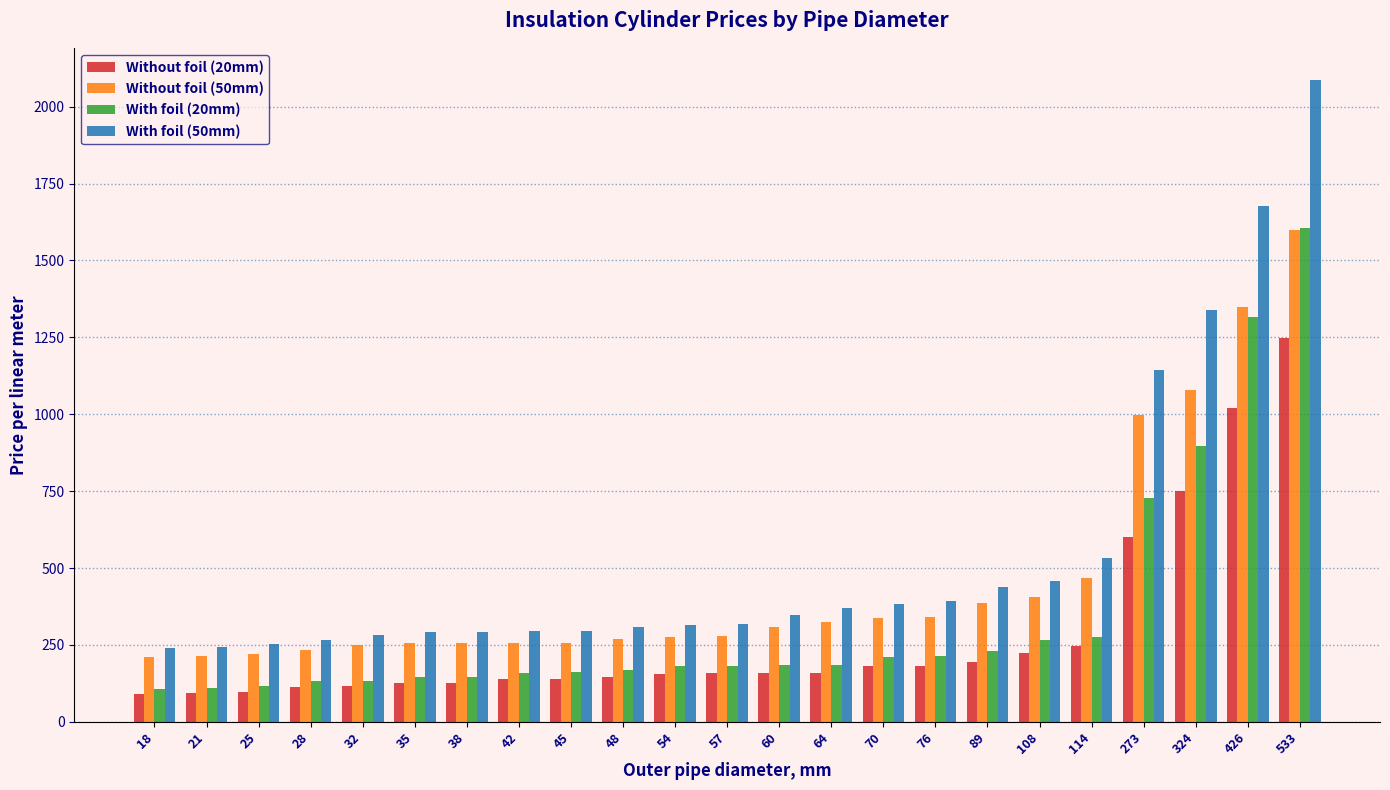

What is the difference between the With foil (50mm) values at 76 and 324?

947.8